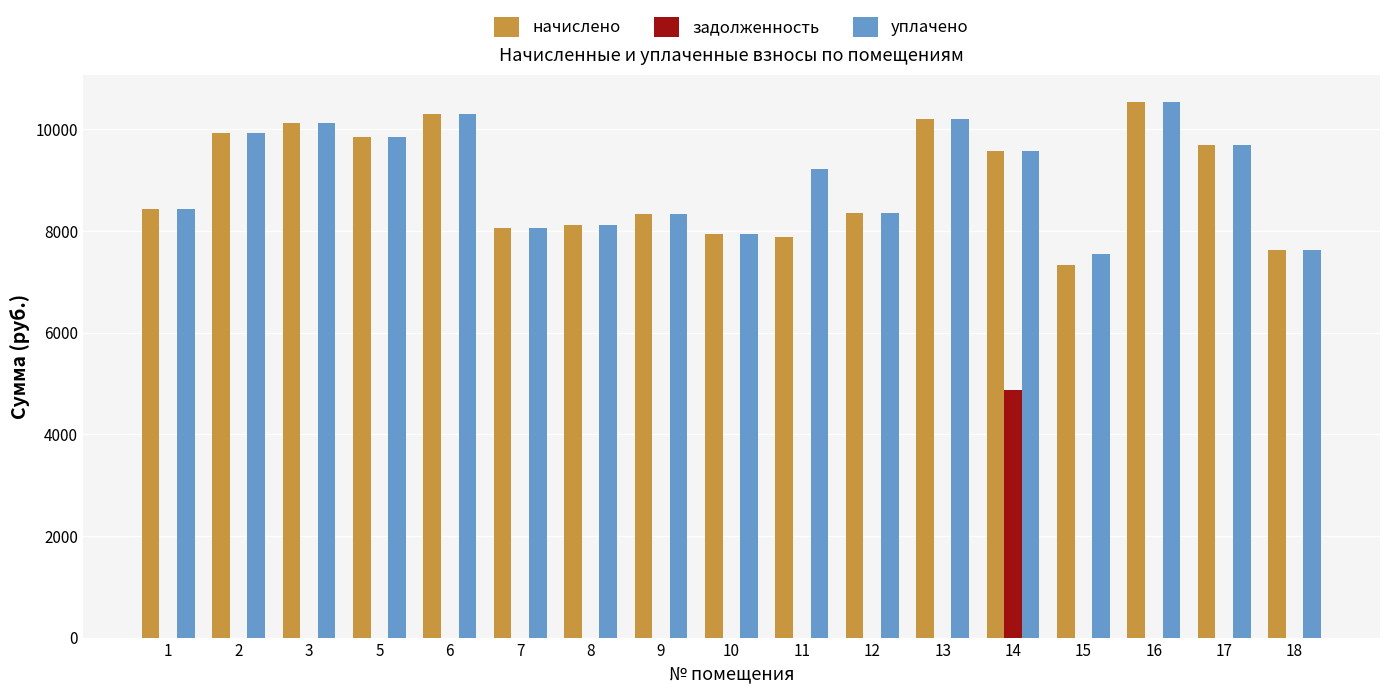

What is the sum of all уплачено values?

153869.2